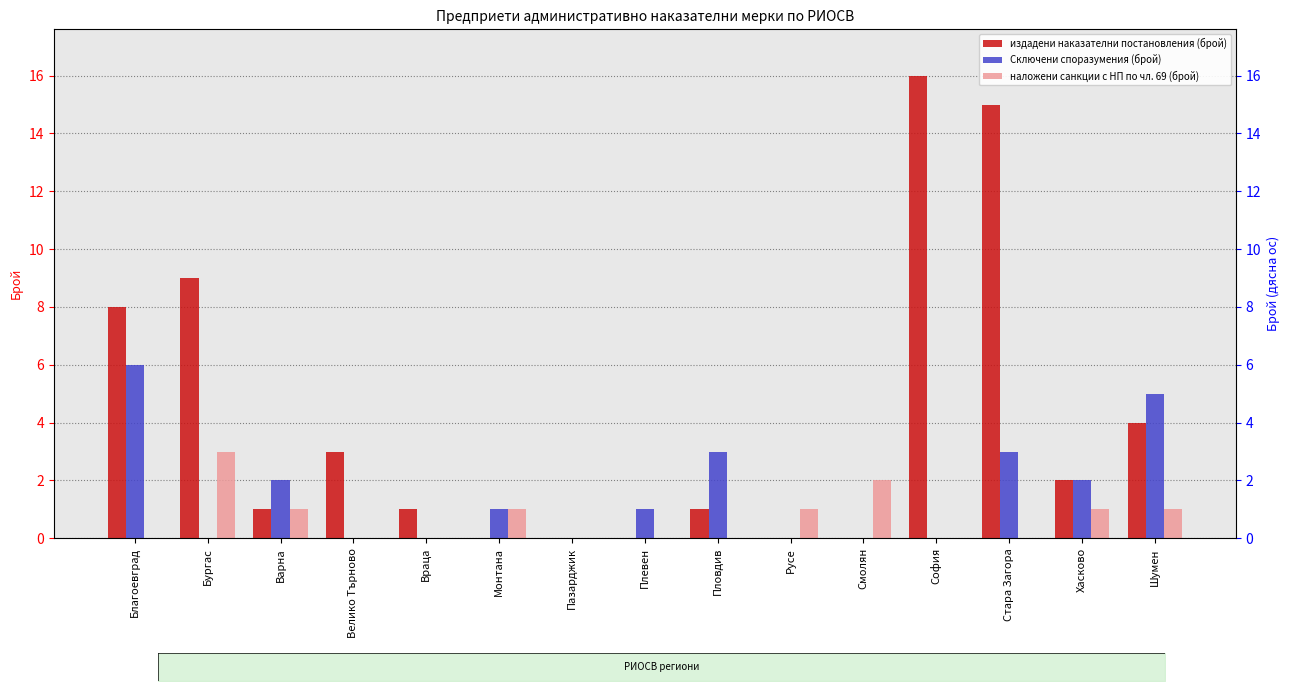

At which category does the chart reach its peak across all series?

София